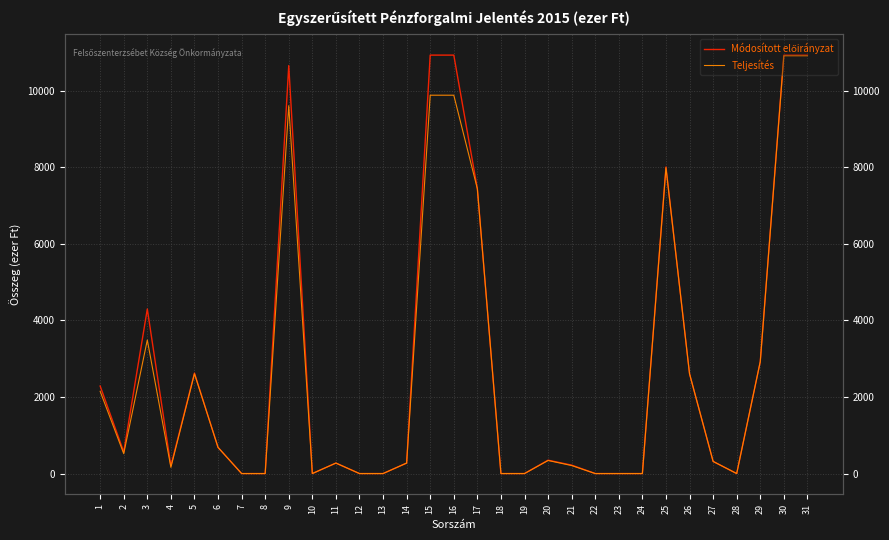

Rank the series at 8 from highest to lowest value.

Módosított előirányzat, Teljesítés